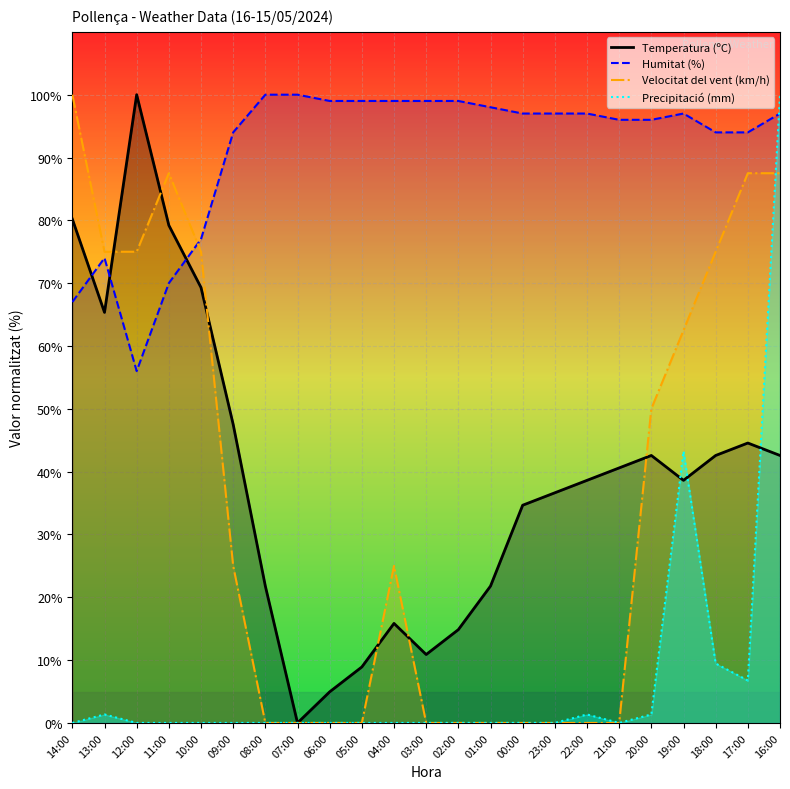

What are all the series names shown in the legend?

Temperatura (ºC), Velocitat del vent (km/h), Humitat (%), Precipitació (mm)